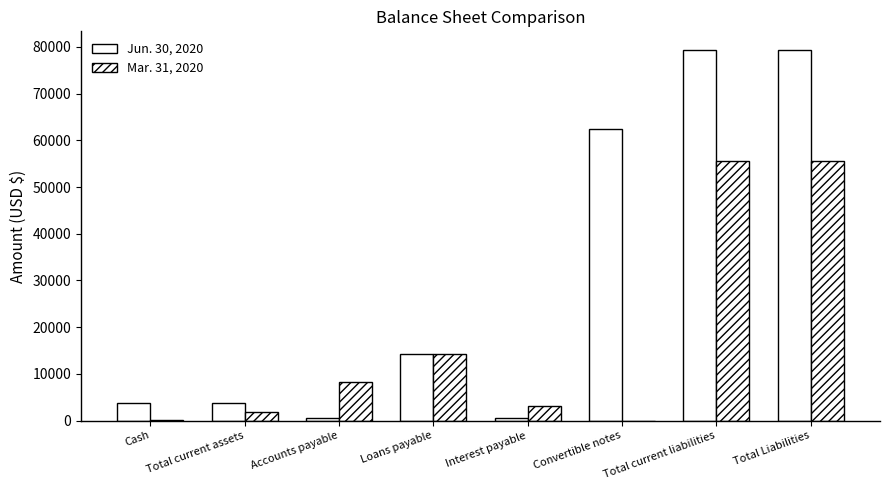

What position from the left is Total Liabilities?

8